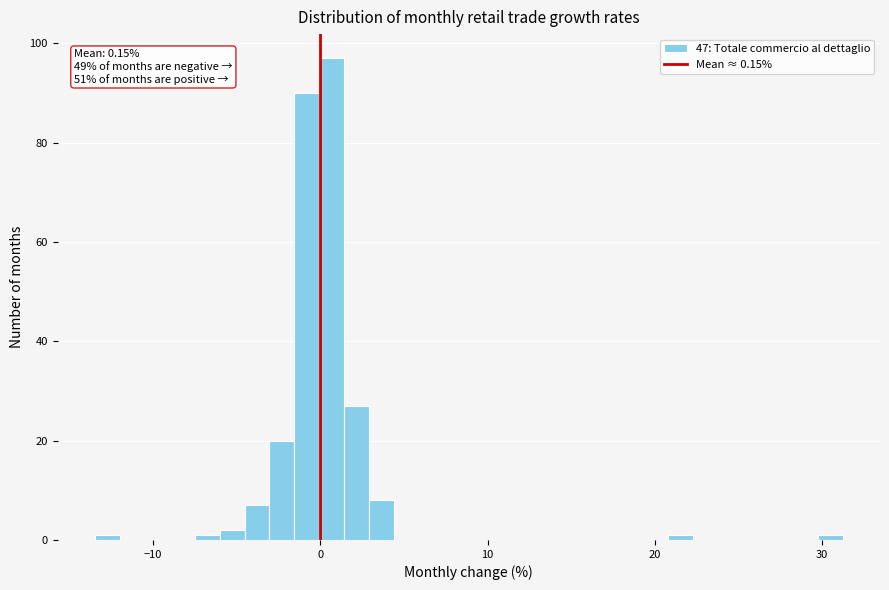

Read against the x-axis, roughly where is the centre of the tallest bar?

1